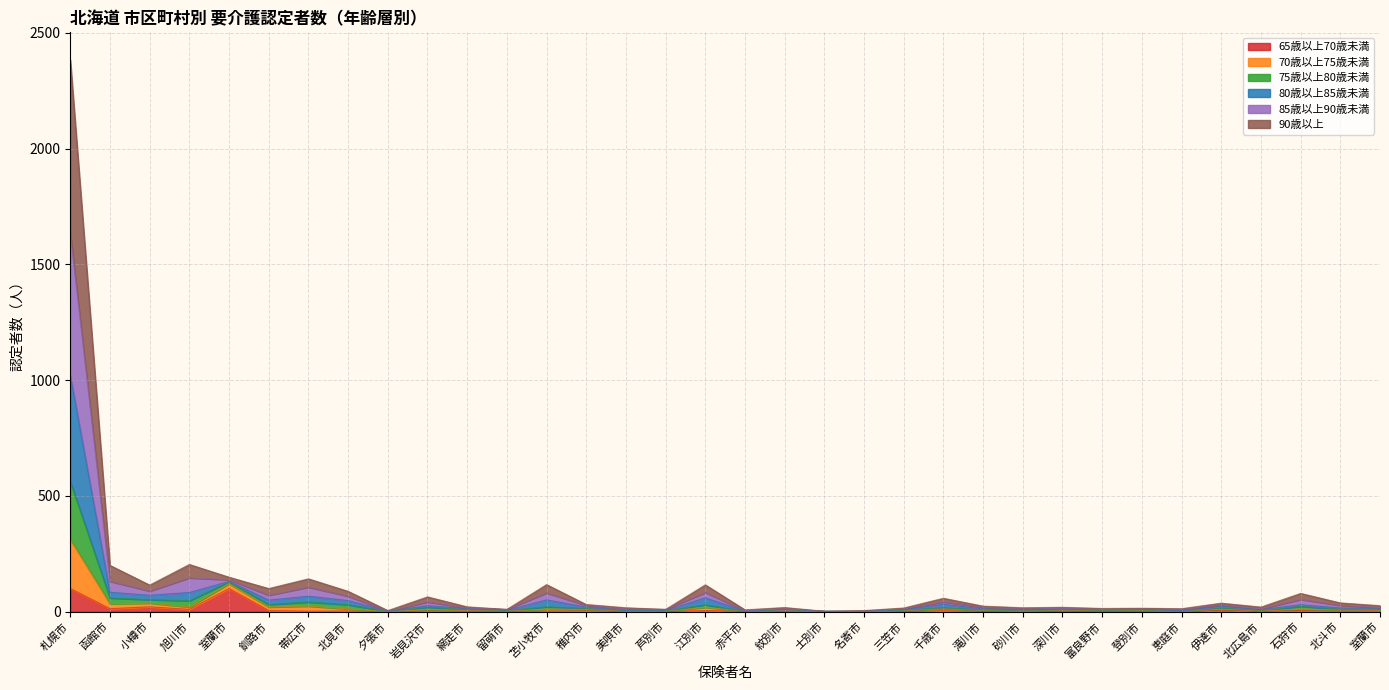

Count the number of categories in the chart.

34